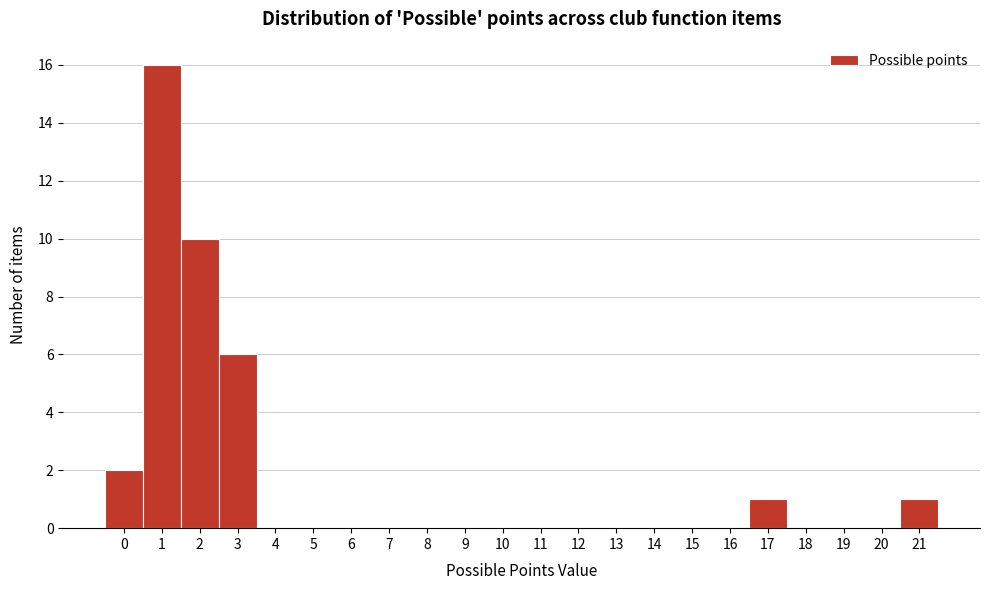

What is the height of the bar covering 0.5 to 1.5 on the x-axis? The values are not printed on the chart, so give them approximately, as read against the axis.

16